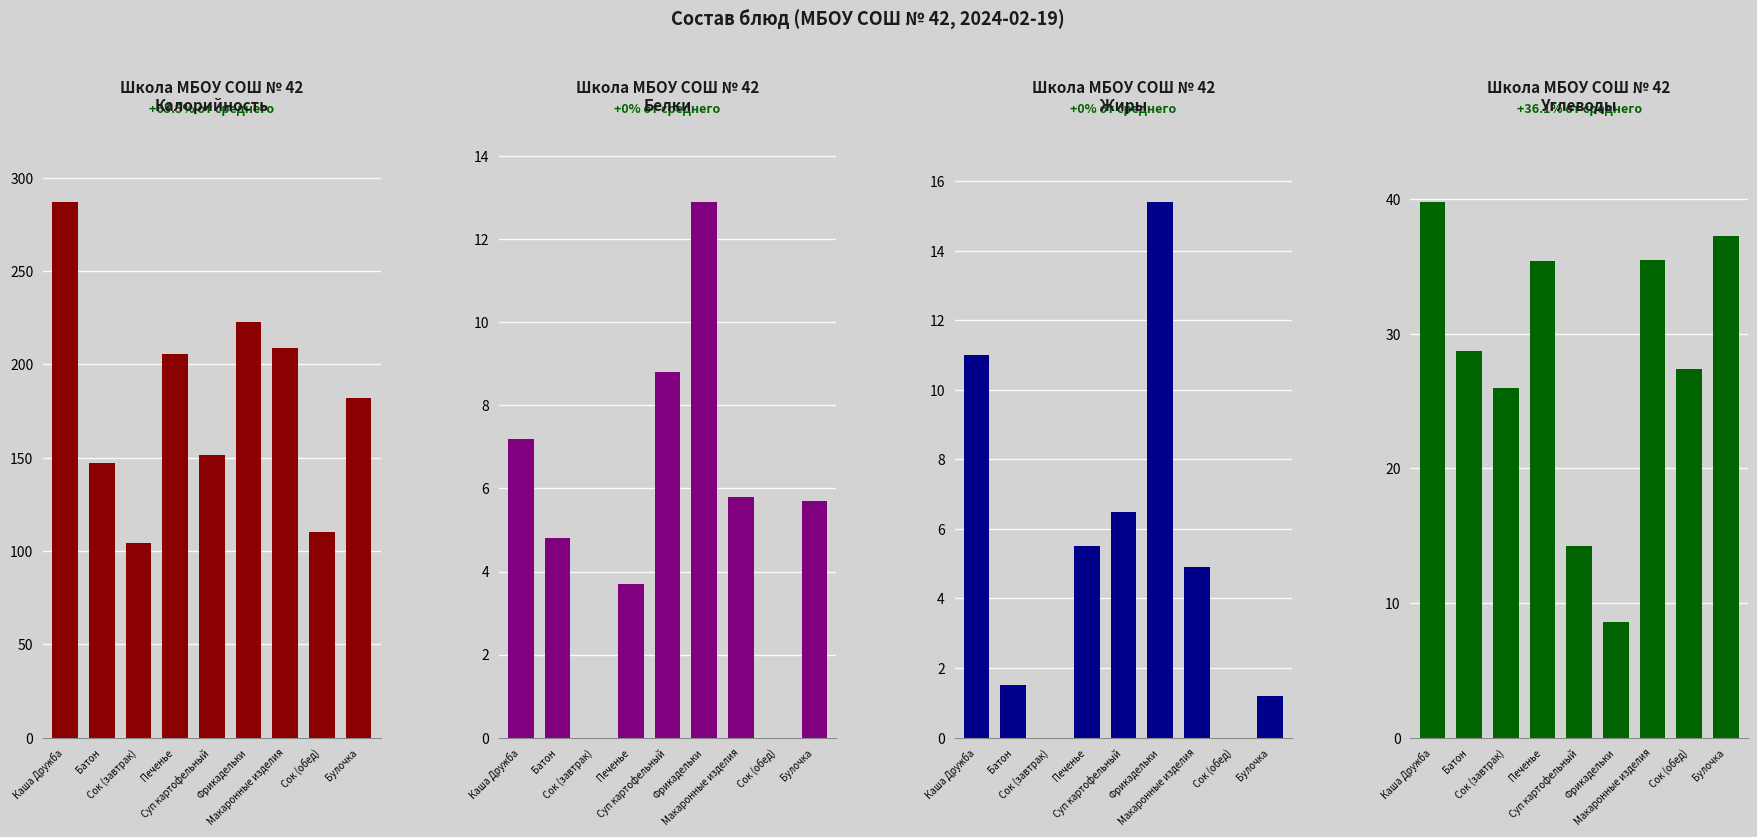

Reading left to right, what are all the values shown in this chart?

Калорийность: Каша Дружба=287.1	Батон=147.4	Сок (завтрак)=104.5	Печенье=205.5	Суп картофельный=151.3	Фрикадельки=222.6	Макаронные изделия=208.9	Сок (обед)=110.0	Булочка=182.0
Белки: Каша Дружба=7.2	Батон=4.8	Сок (завтрак)=0.0	Печенье=3.7	Суп картофельный=8.8	Фрикадельки=12.9	Макаронные изделия=5.8	Сок (обед)=0.0	Булочка=5.7
Жиры: Каша Дружба=11.0	Батон=1.5	Сок (завтрак)=0.0	Печенье=5.5	Суп картофельный=6.5	Фрикадельки=15.4	Макаронные изделия=4.9	Сок (обед)=0.0	Булочка=1.2
Углеводы: Каша Дружба=39.8	Батон=28.7	Сок (завтрак)=26.0	Печенье=35.4	Суп картофельный=14.2	Фрикадельки=8.6	Макаронные изделия=35.5	Сок (обед)=27.4	Булочка=37.3